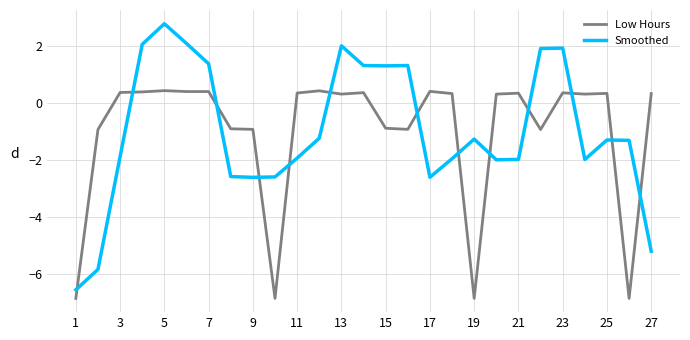

Which series has the widest spread of values?

Smoothed